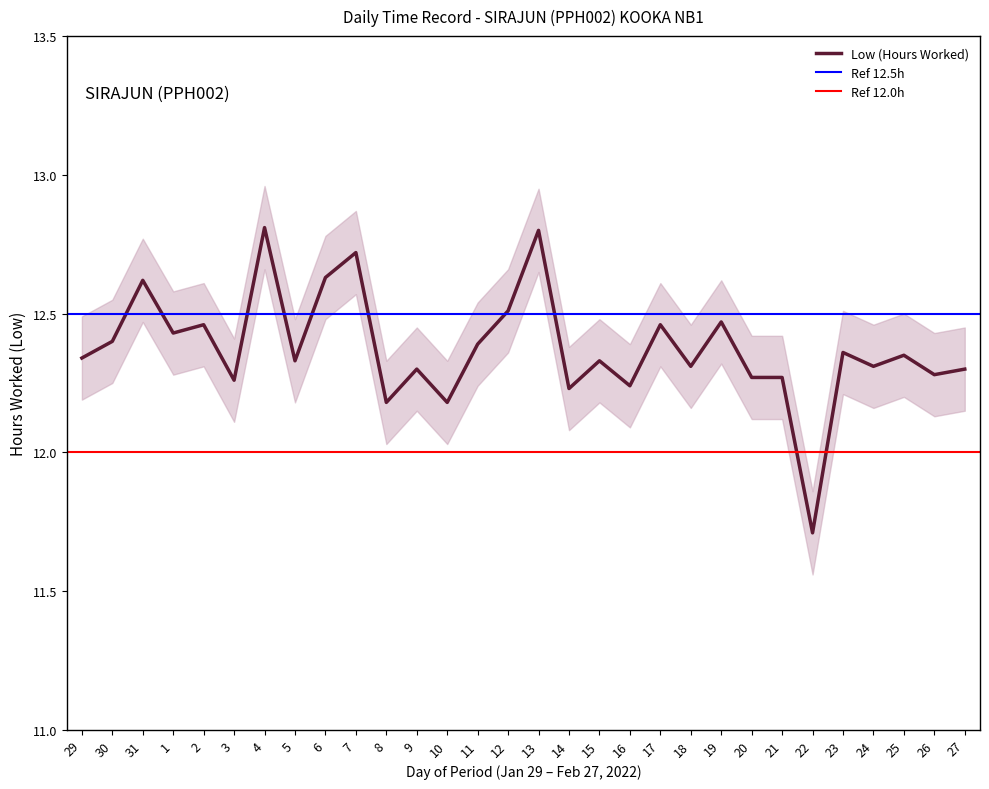

Which category has the highest value across all series?

4